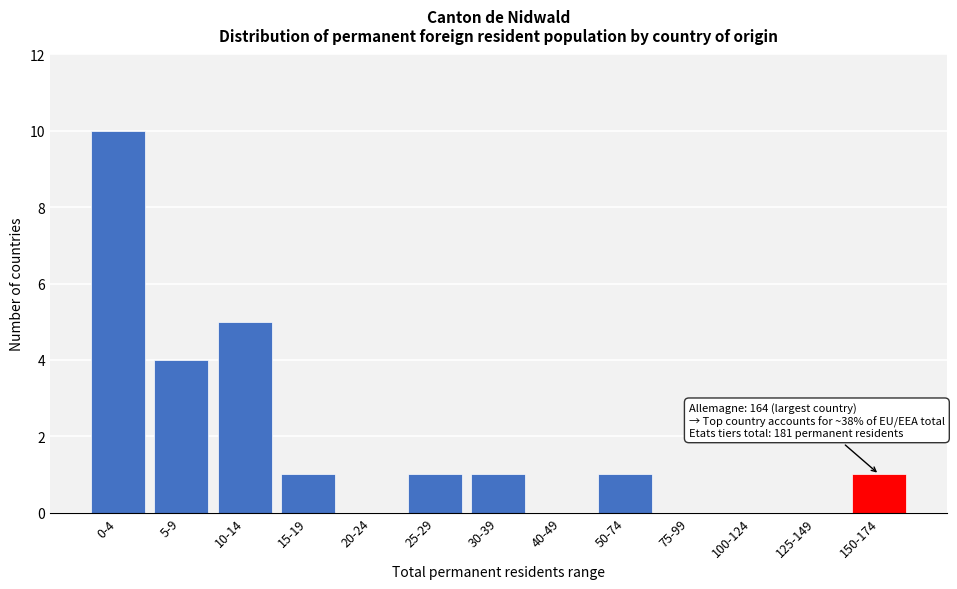

Reading left to right, what are all the values shown in this chart?

0-4=10	5-9=4	10-14=5	15-19=1	20-24=0	25-29=1	30-39=1	40-49=0	50-74=1	75-99=0	100-124=0	125-149=0	150-174=1